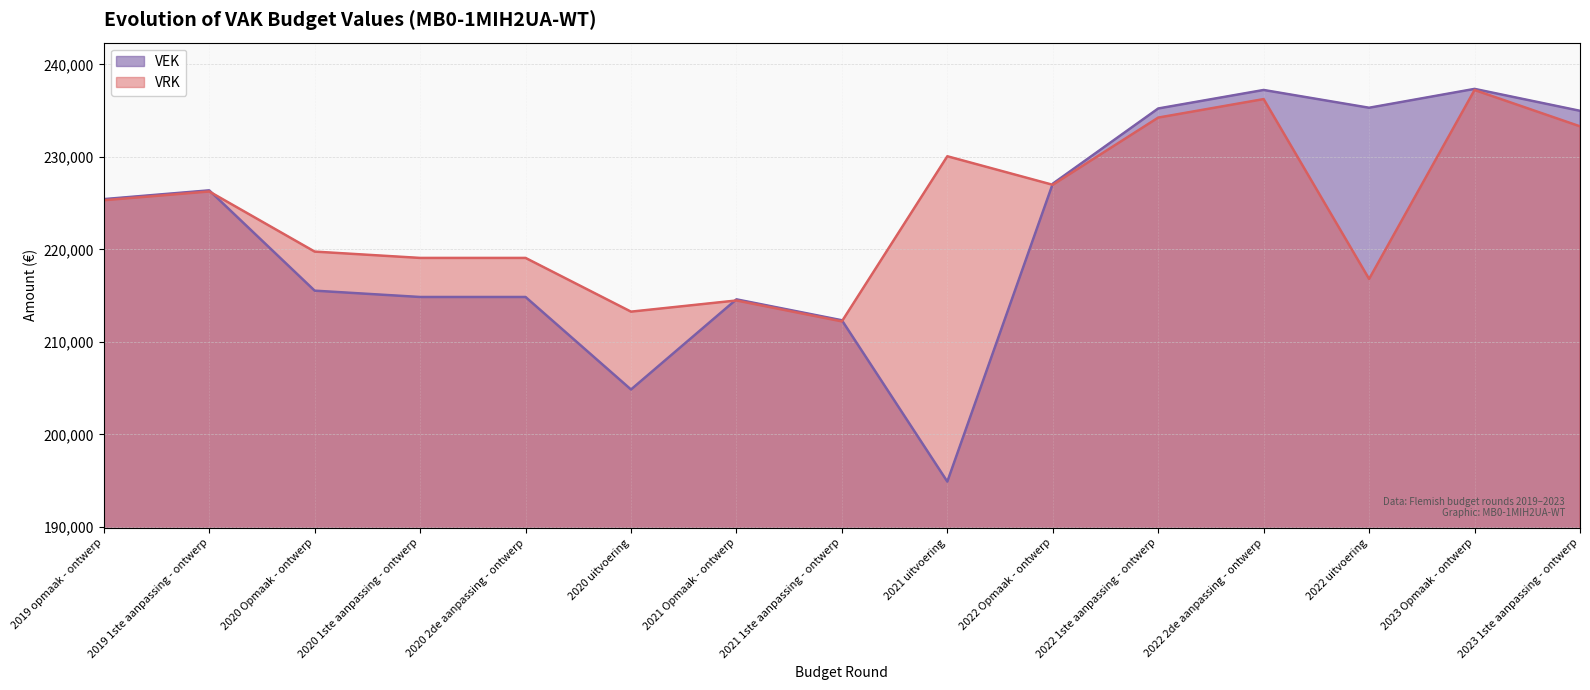

At which category does VEK reach its first local valley?

2020 uitvoering